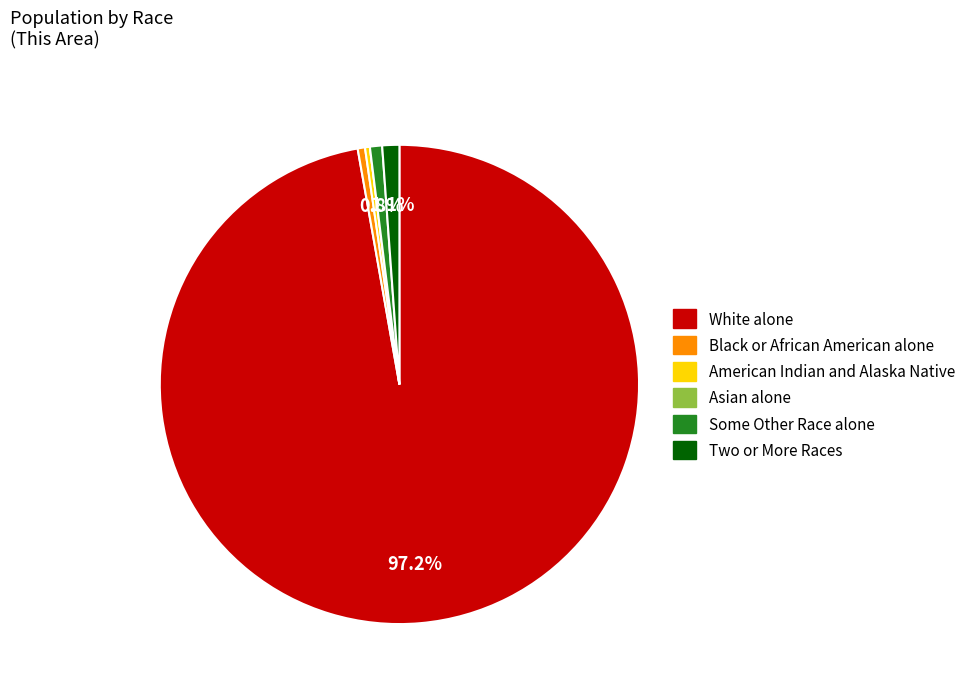

The Some Other Race alone slice represents 1% of the pie. True or false?

True